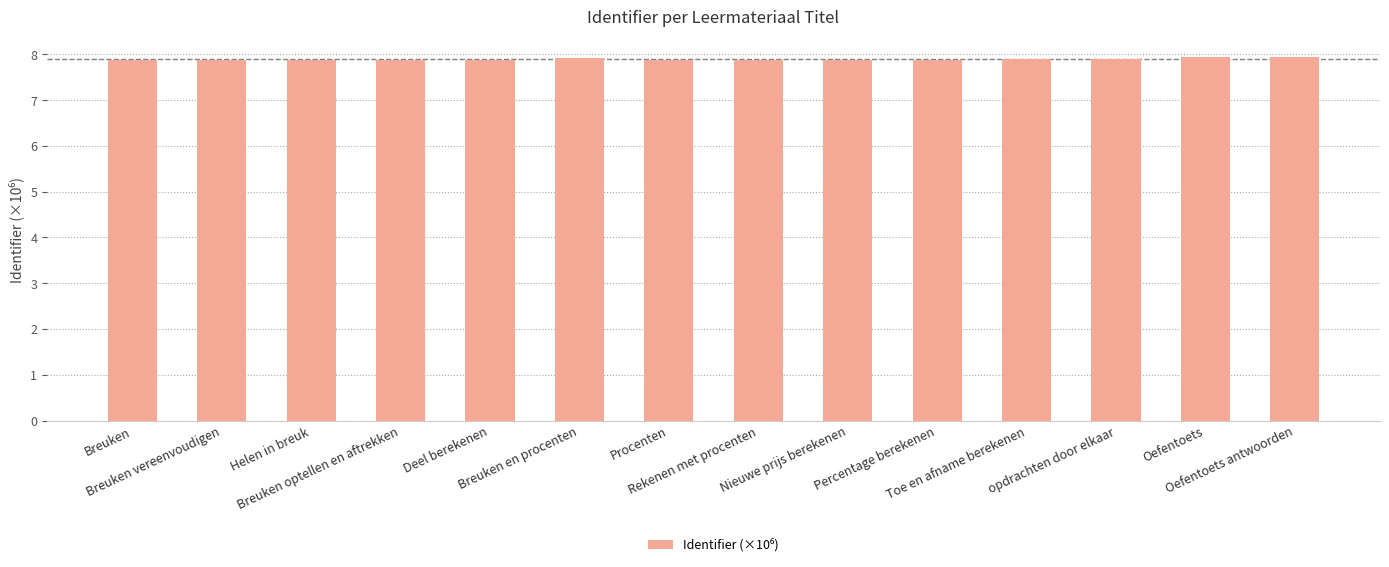

What is the minimum value shown in the chart?

7.9